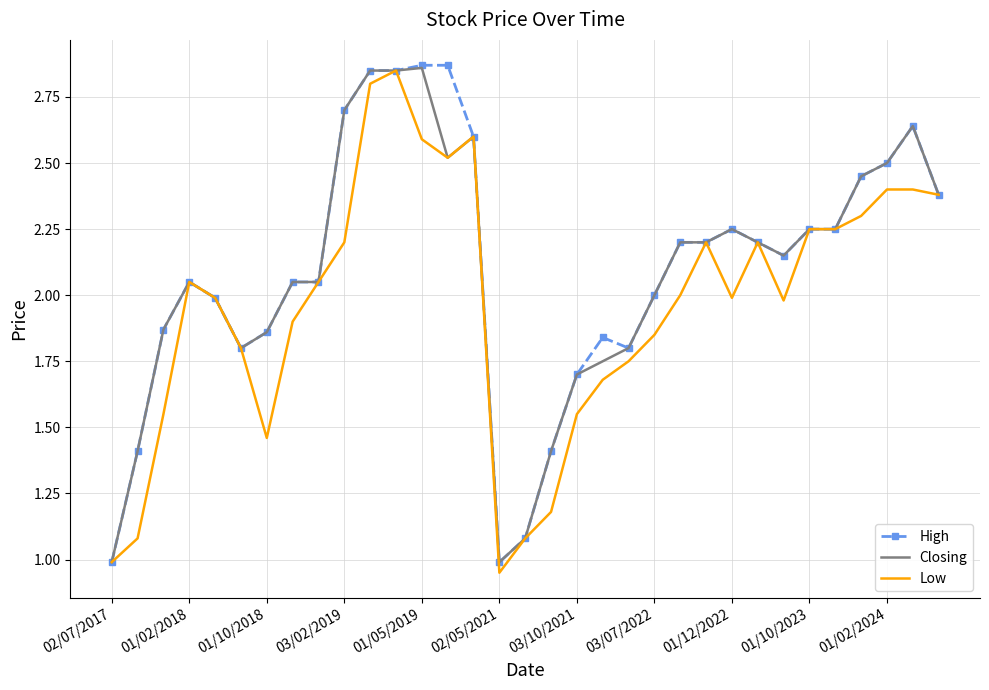

What is the minimum value for Closing?

1.0